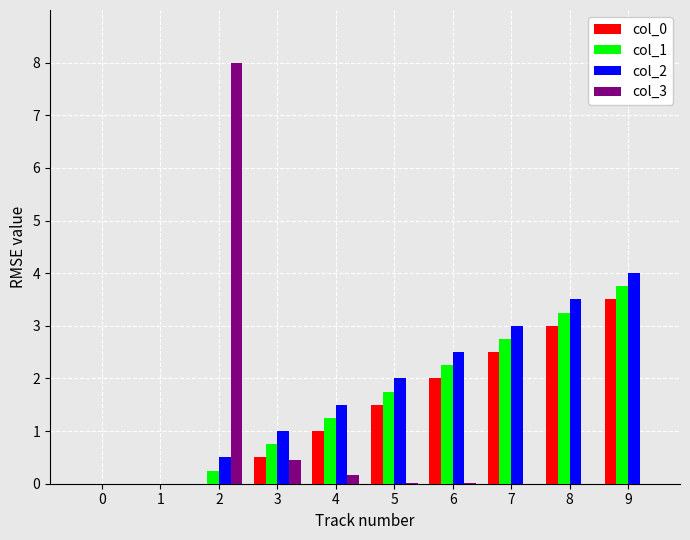

How many bars are there in each group?

4